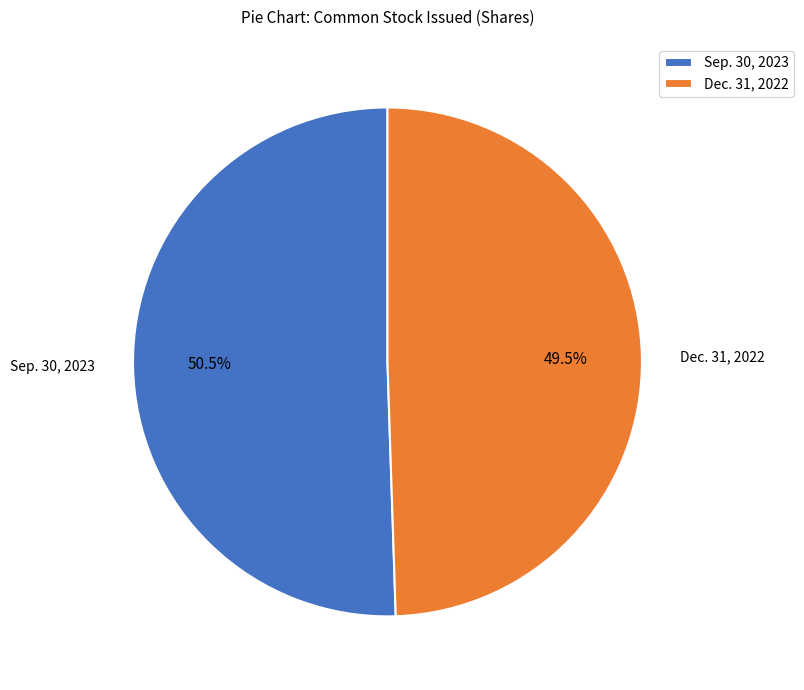

To the nearest percent, what is the difference between the largest and smallest slice percentages?

1%